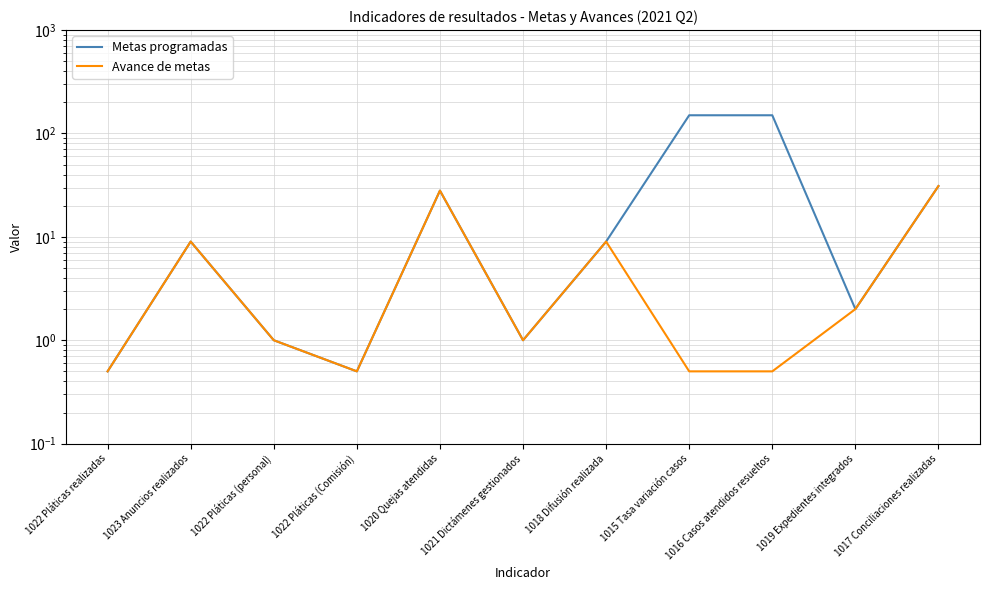

Between 1022 Pláticas (Comisión) and 1021 Dictámenes gestionados, which series saw the biggest shift?

Metas programadas